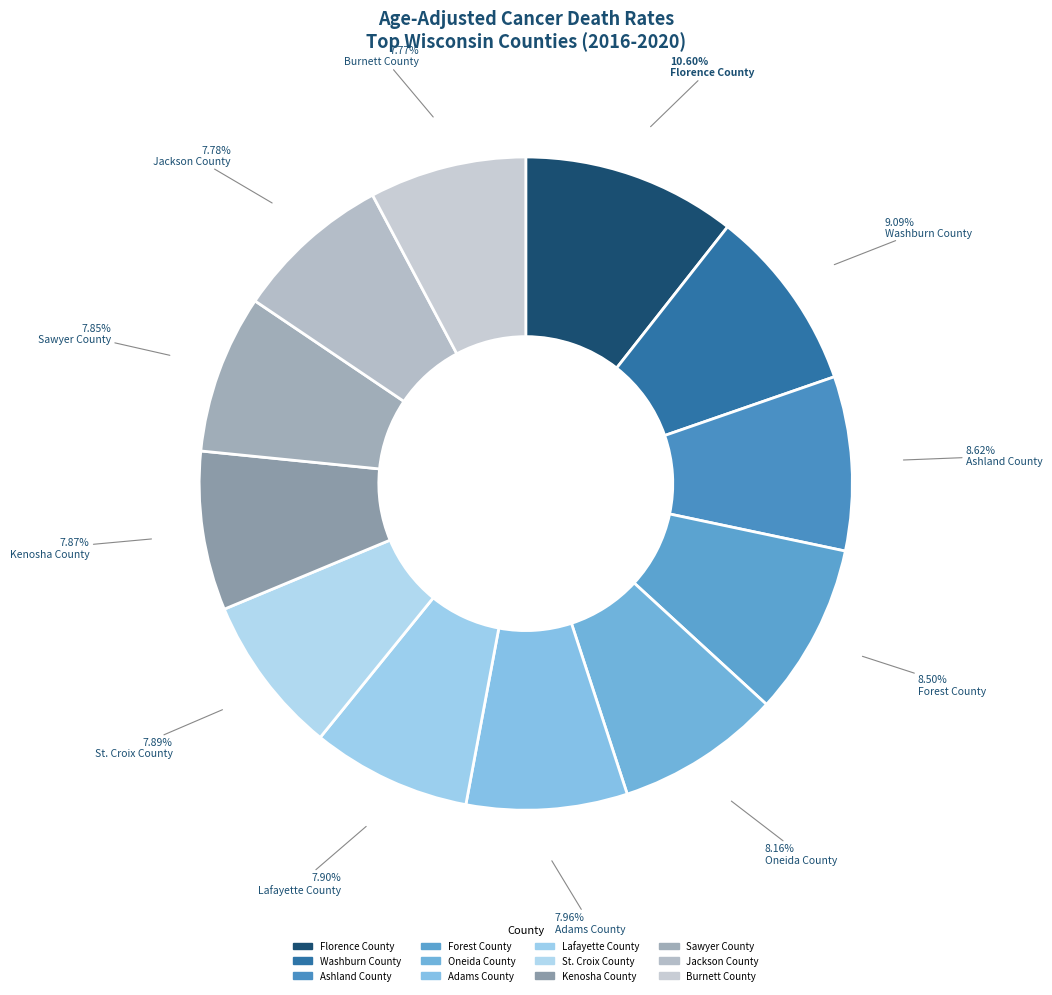

Count the number of slices in the pie.

12